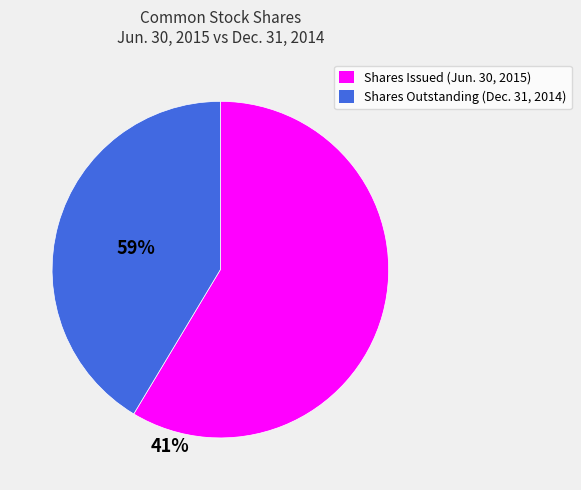

Is there a majority slice in this chart?

Yes